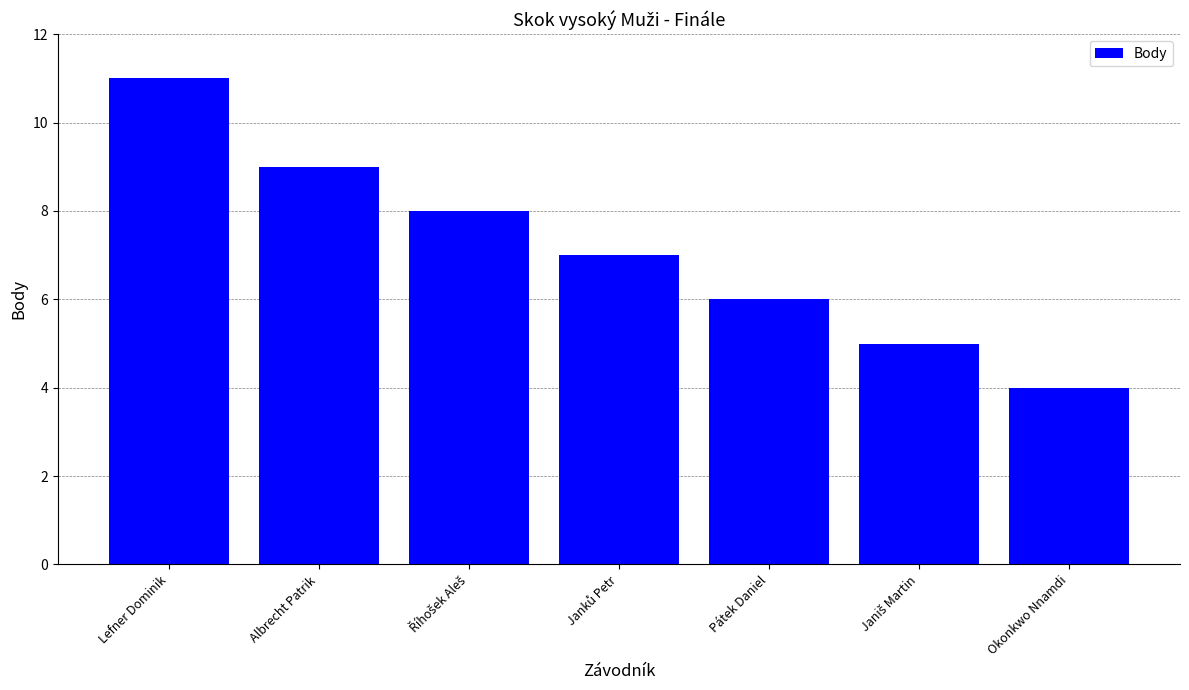

How many values are between 5 and 9?

5